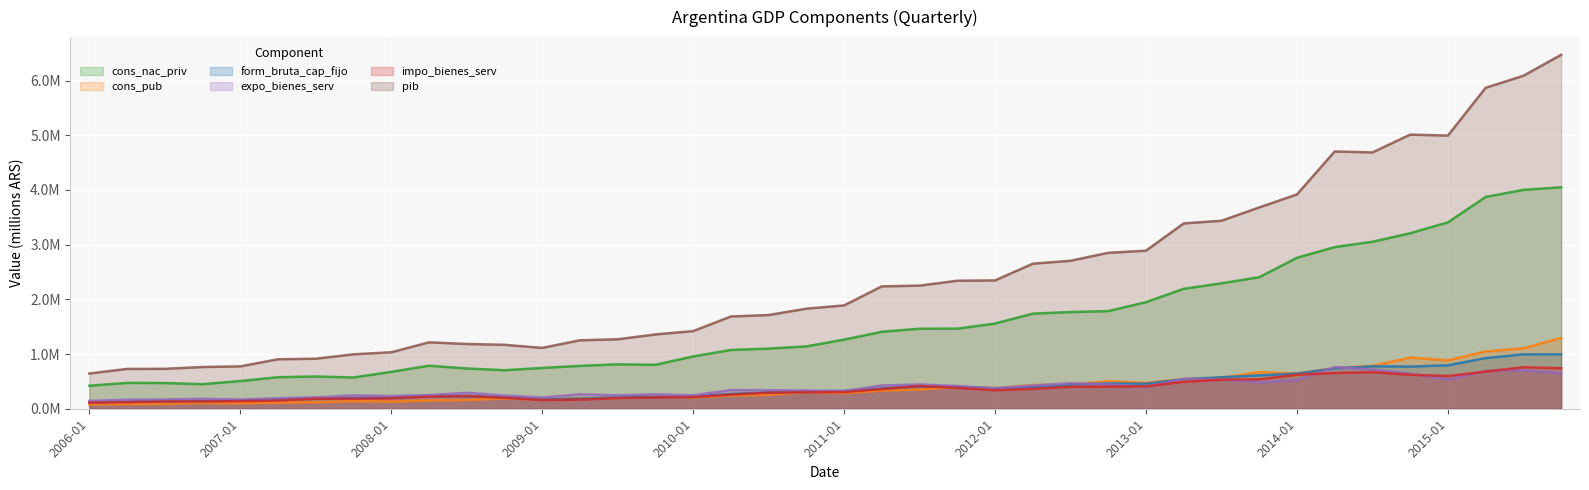

The pib series shows 2946581.5 at 2014-07-01. True or false?

False